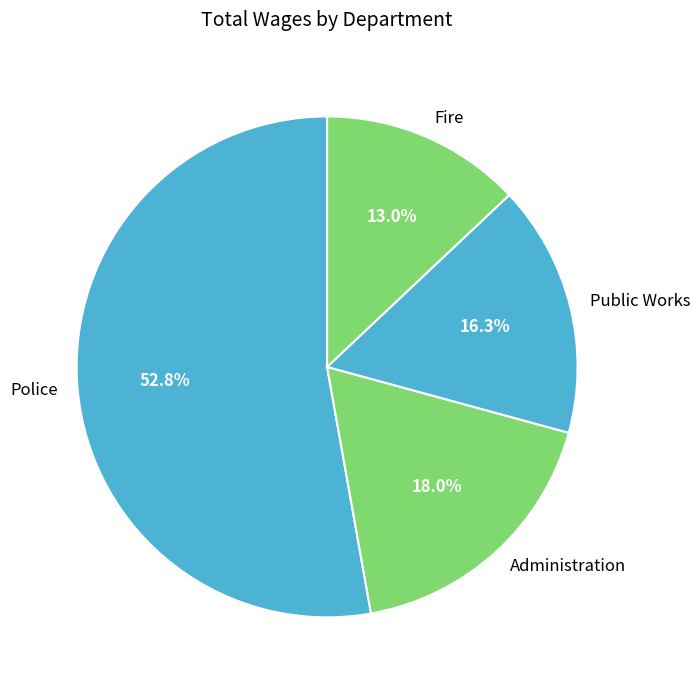

To the nearest percent, what is the average slice percentage?

25%